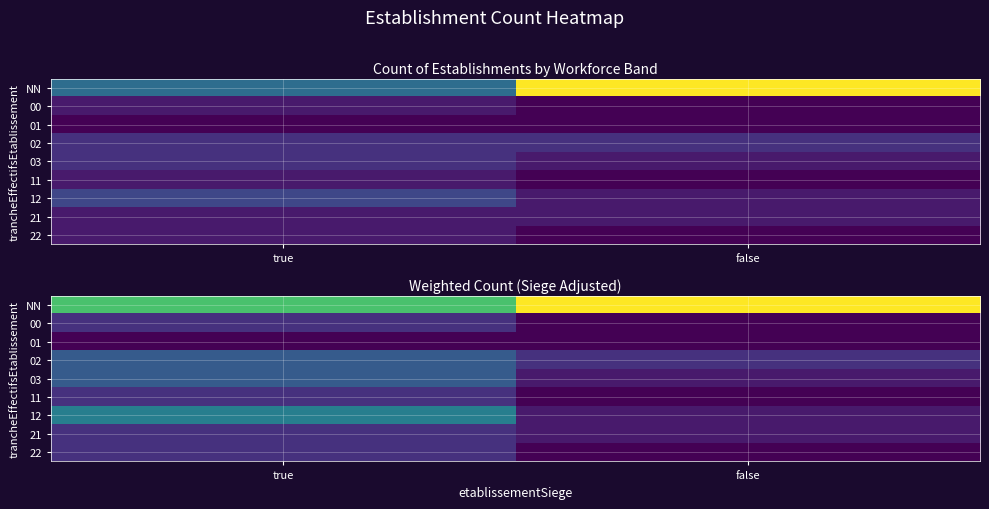

Rank the series at false from highest to lowest value.

NN, 02, 03, 12, 21, 00, 01, 11, 22